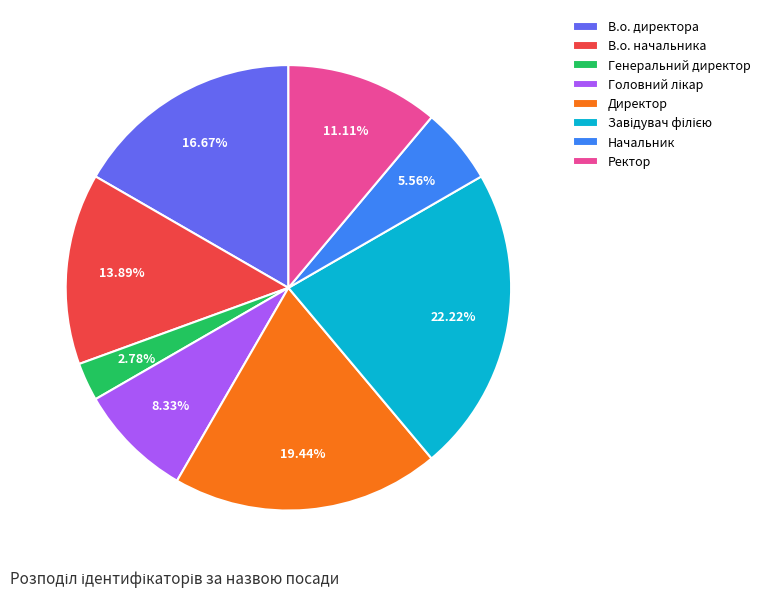

Which slice is the smallest?

Генеральний директор